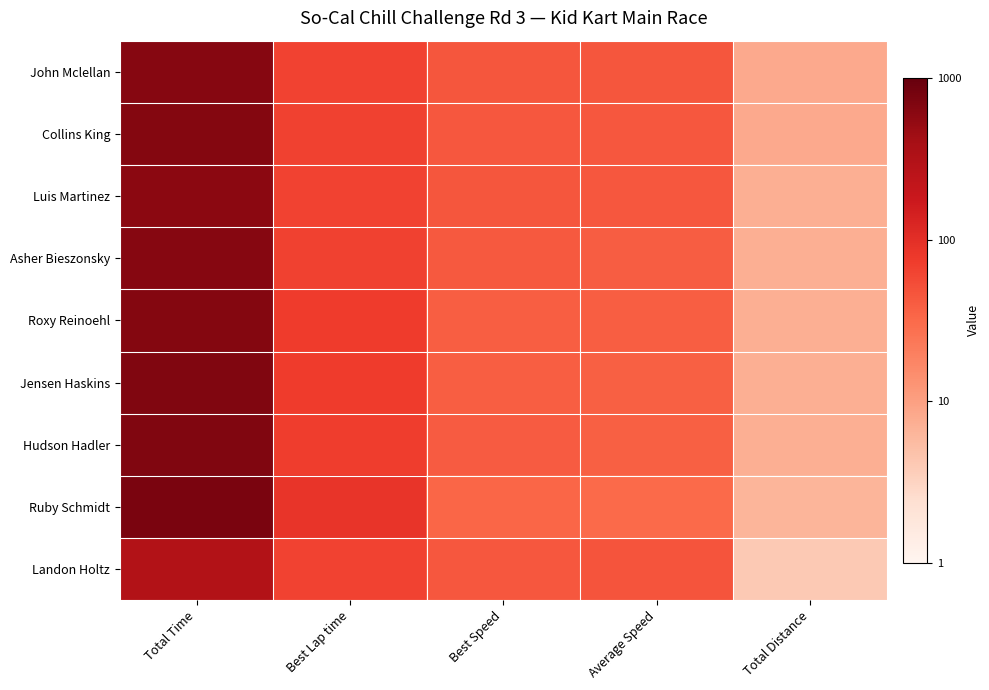

List the series in order of their peak value, highest first.

Ruby Schmidt, Hudson Hadler, Jensen Haskins, Roxy Reinoehl, Collins King, Asher Bieszonsky, John Mclellan, Luis Martinez, Landon Holtz